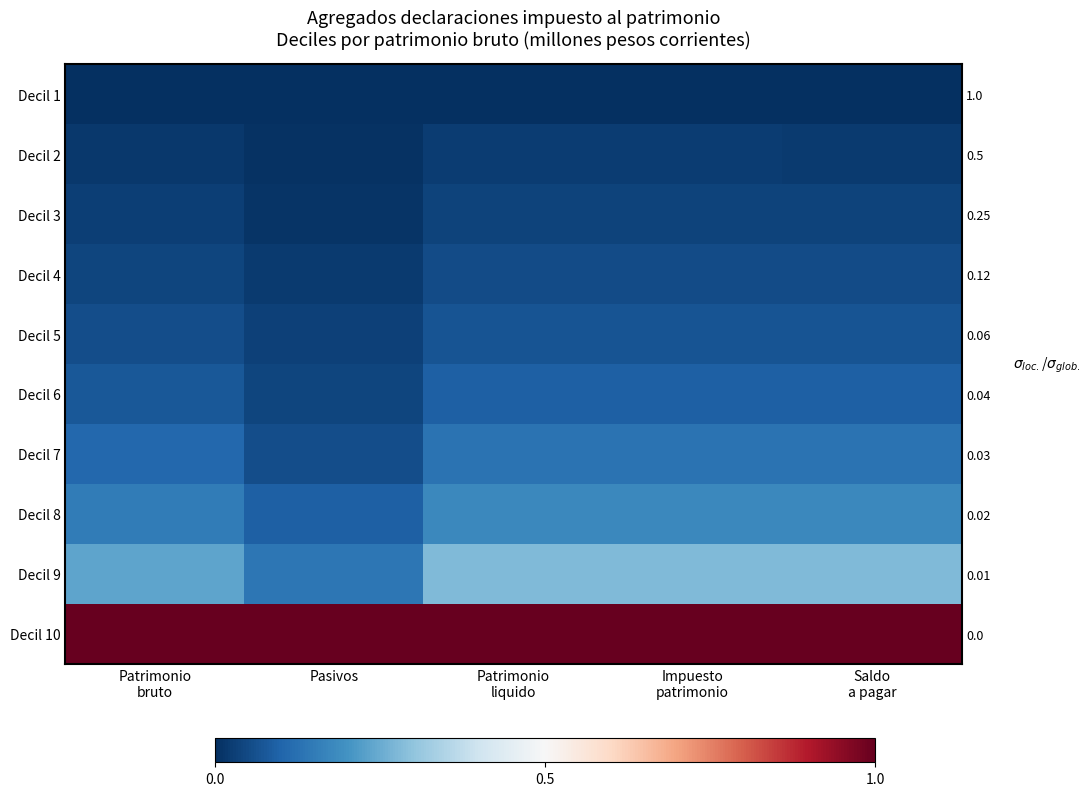

At which label is Decil 2 closest to 0?

Pasivos